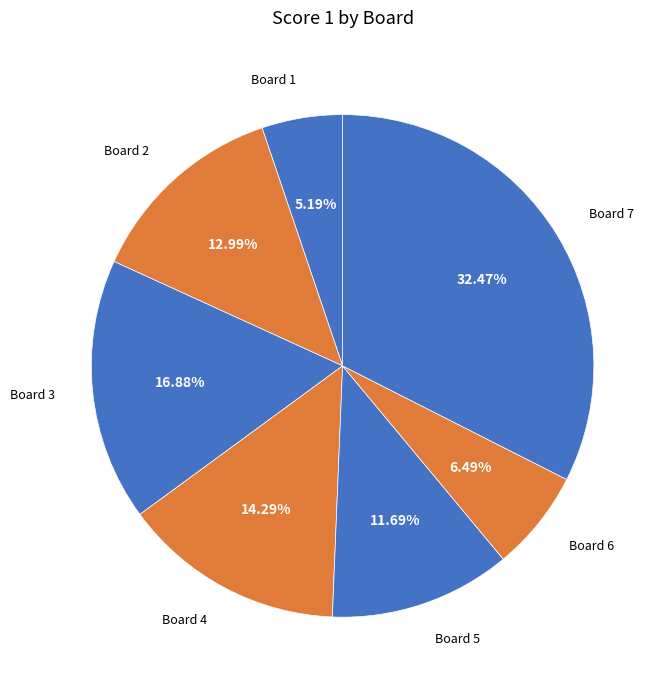

How many segments does this pie chart have?

7